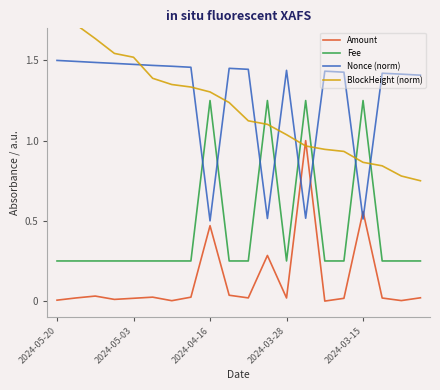

What position from the right is 6?

14